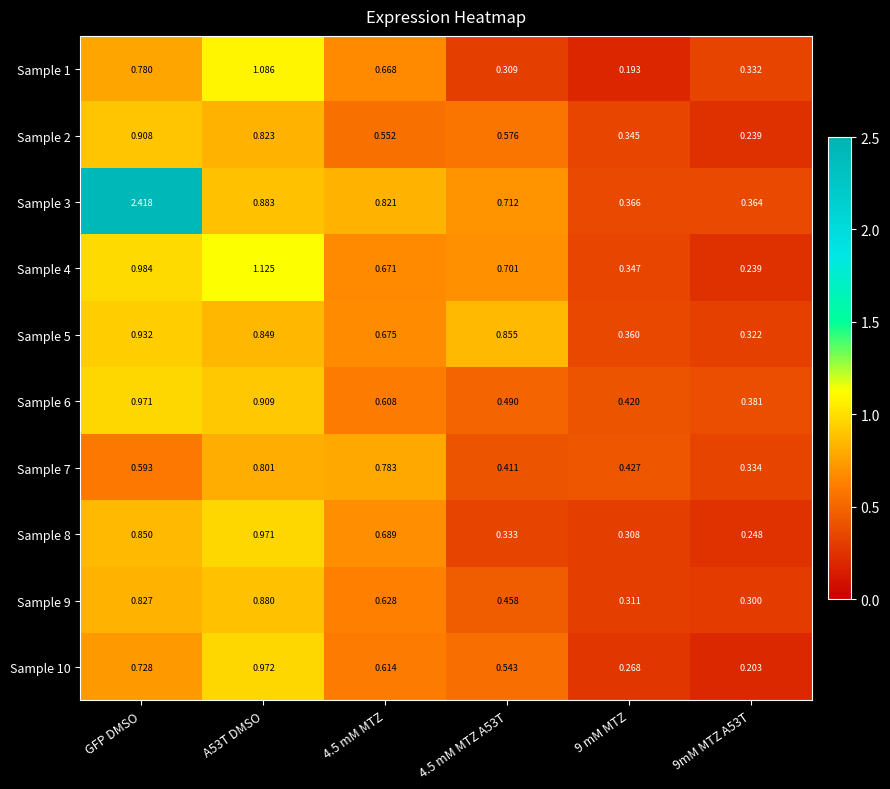

Which category has the highest value across all series?

GFP DMSO